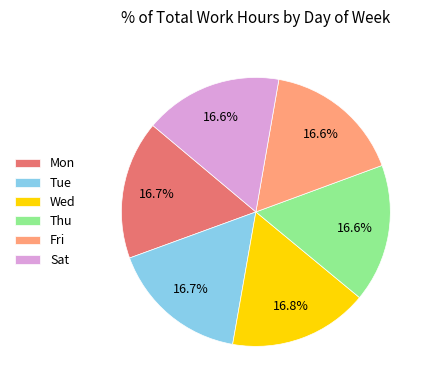

To the nearest percent, what is the combined percentage of Tue and Mon?

33%